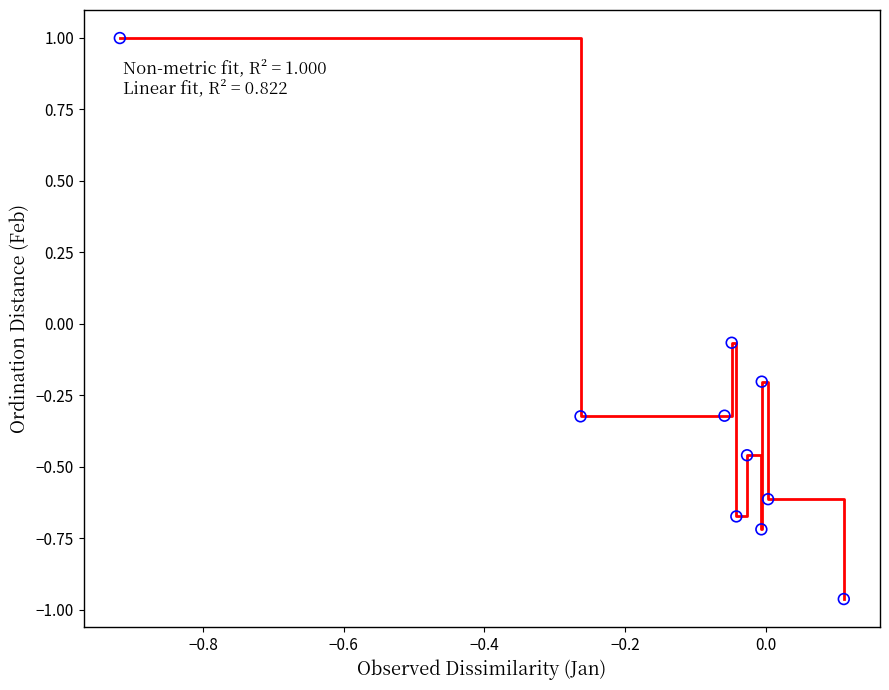

What is the difference between the maximum and minimum values?

2.0